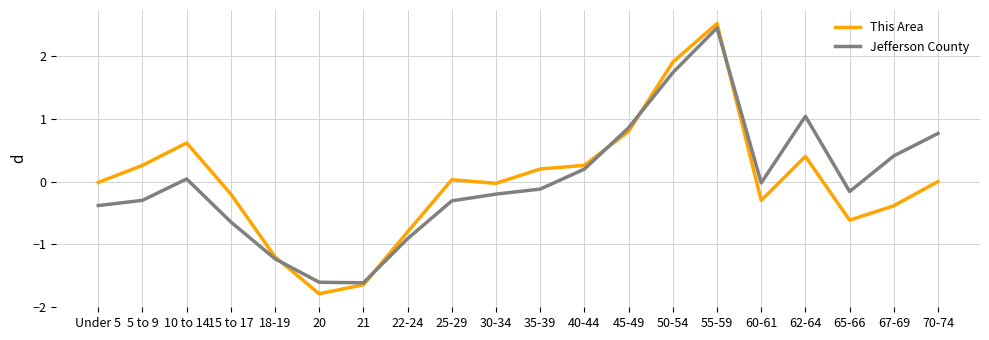

Rank the series at 15 to 17 from highest to lowest value.

This Area, Jefferson County